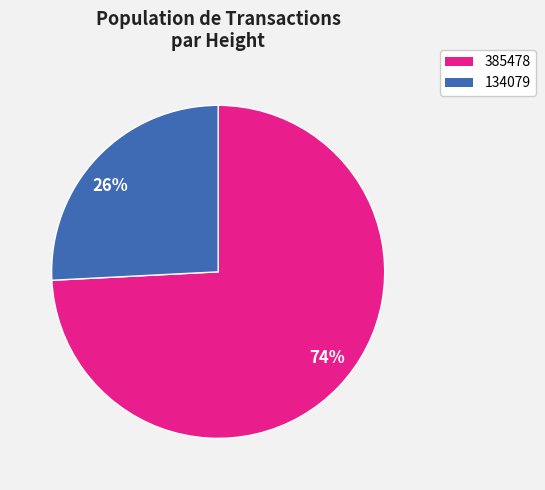

True or false: 74% accounts for 74% of the total.

True